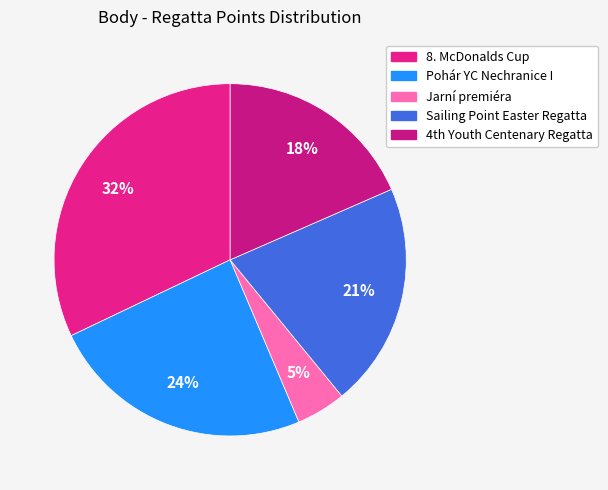

Is there any slice that represents more than half of the pie?

No